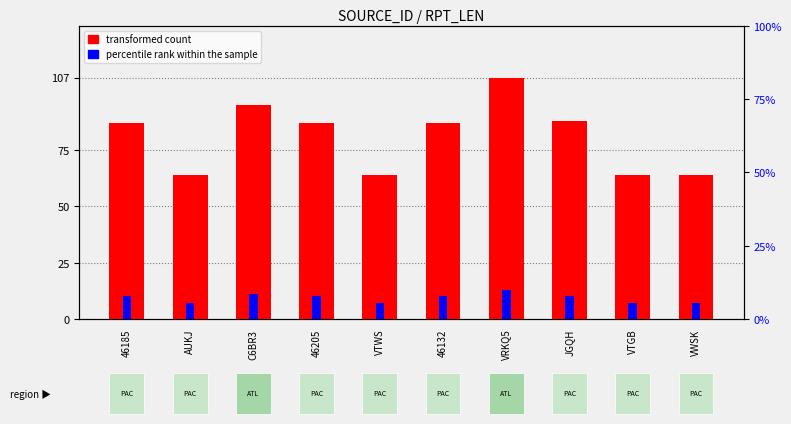

At which label is percentile rank within the sample closest to 10?

46185